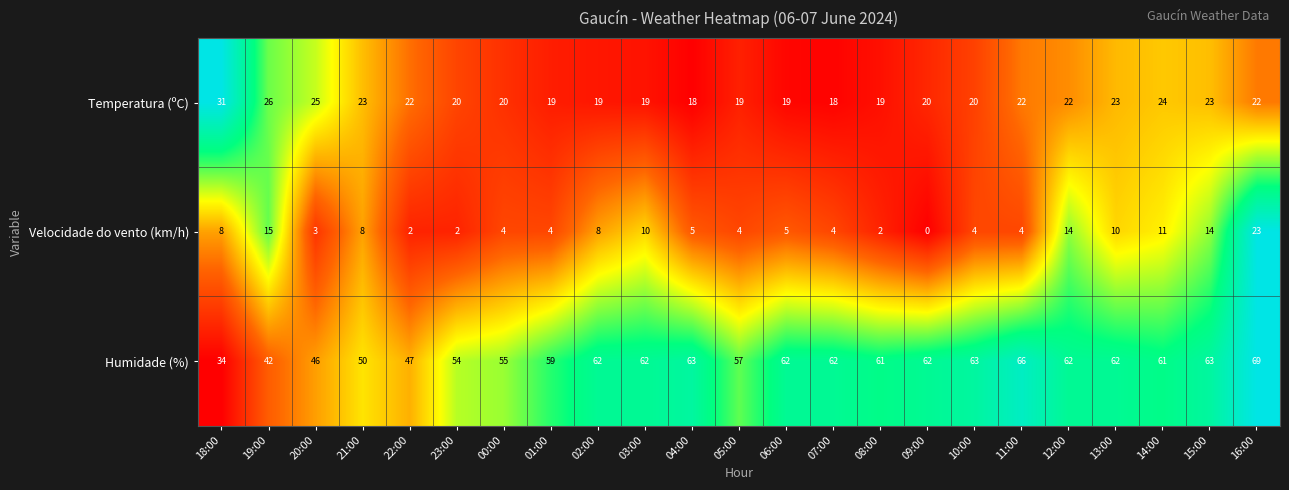

What is the total value across all series at 08:00?

82